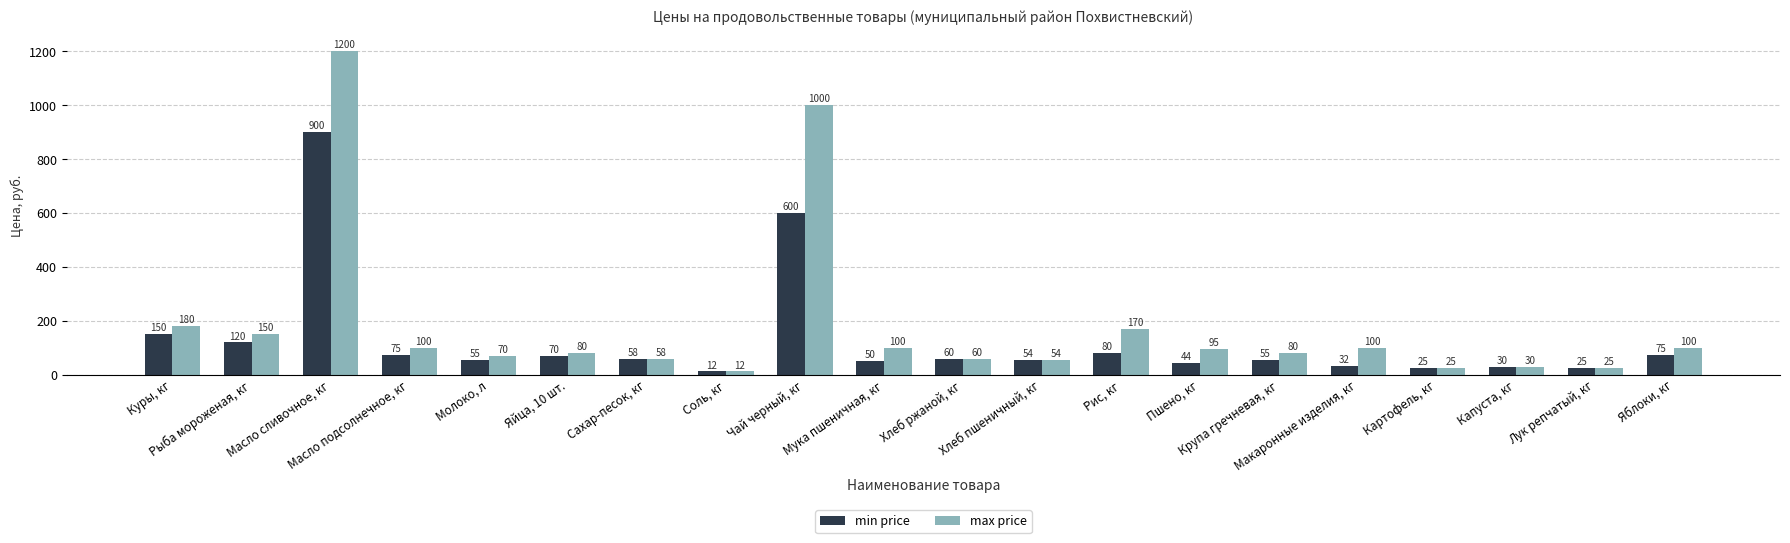

What is the difference between the maximum and minimum values in the min price series?

888